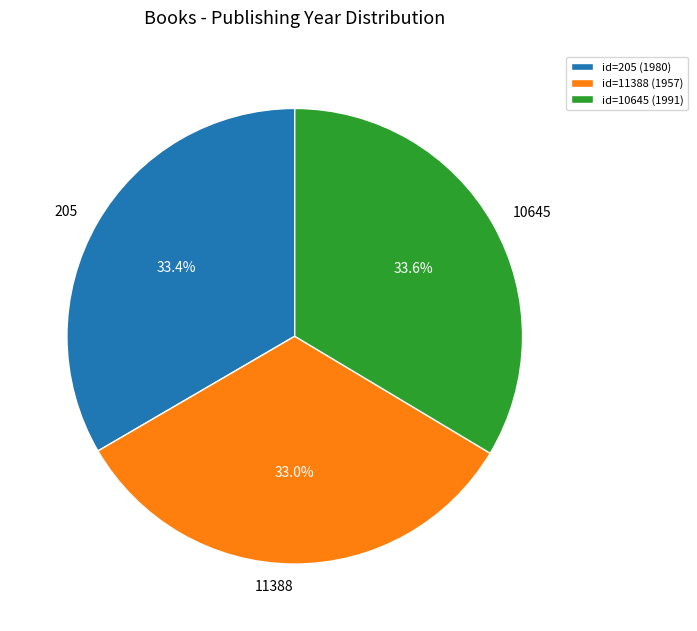

Count the number of slices in the pie.

3